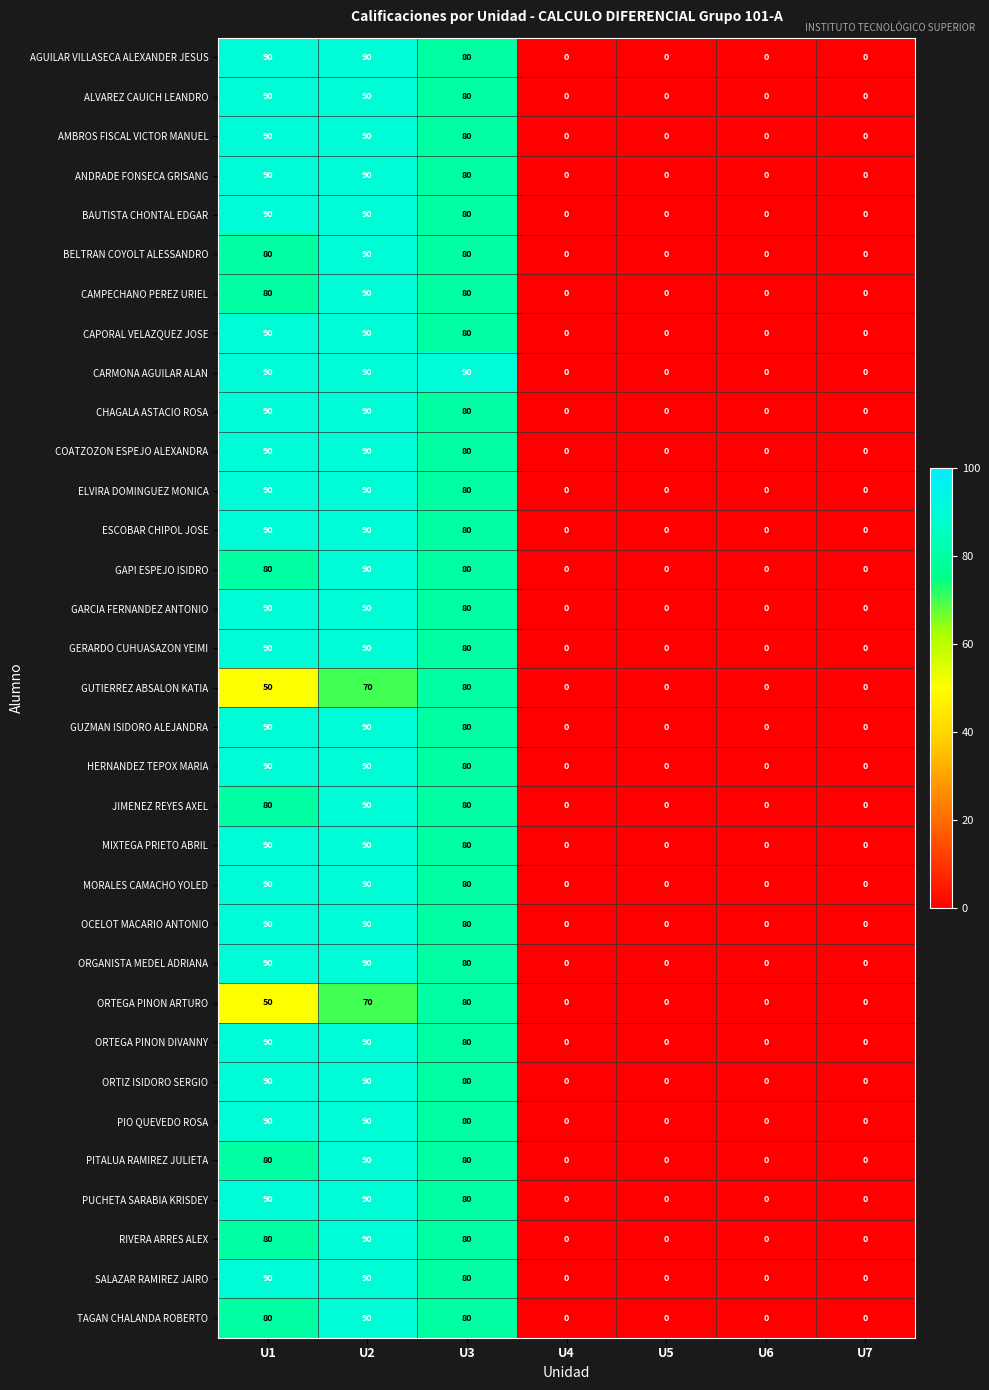

What is the difference between the maximum and minimum values in the ALVAREZ CAUICH LEANDRO series?

90